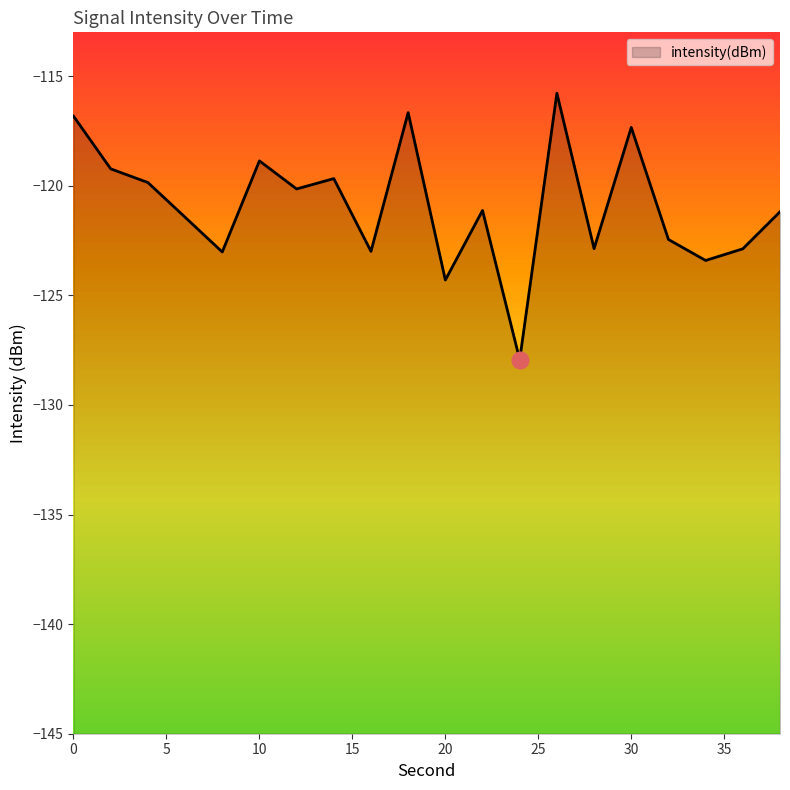

What is the sum of the values at 30 and 38?

-238.5